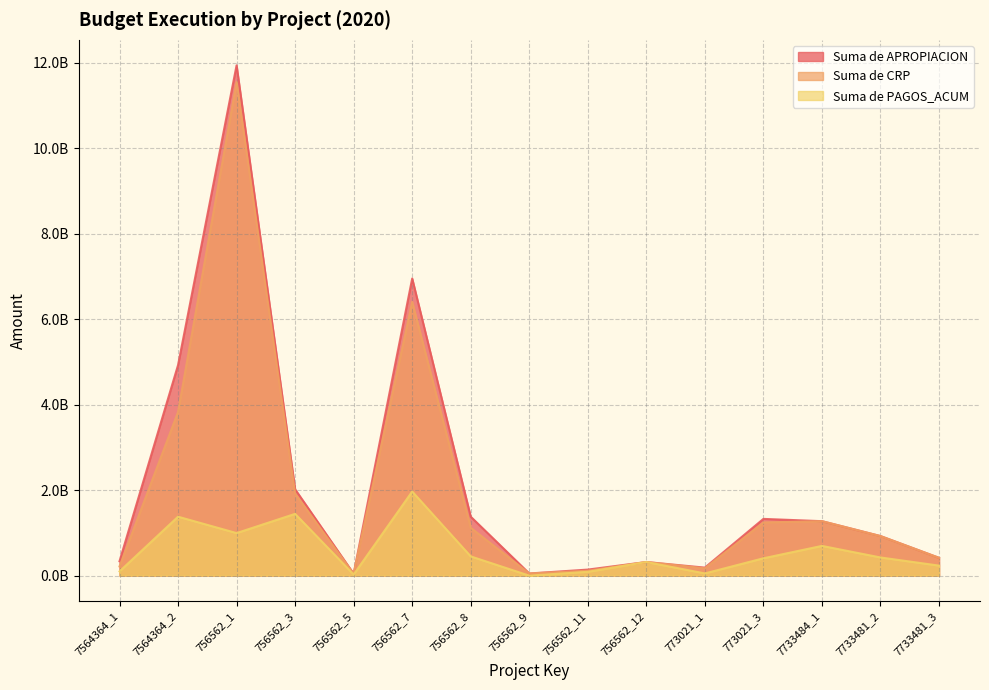

True or false: Suma de CRP and Suma de APROPIACION cross at least once.

False